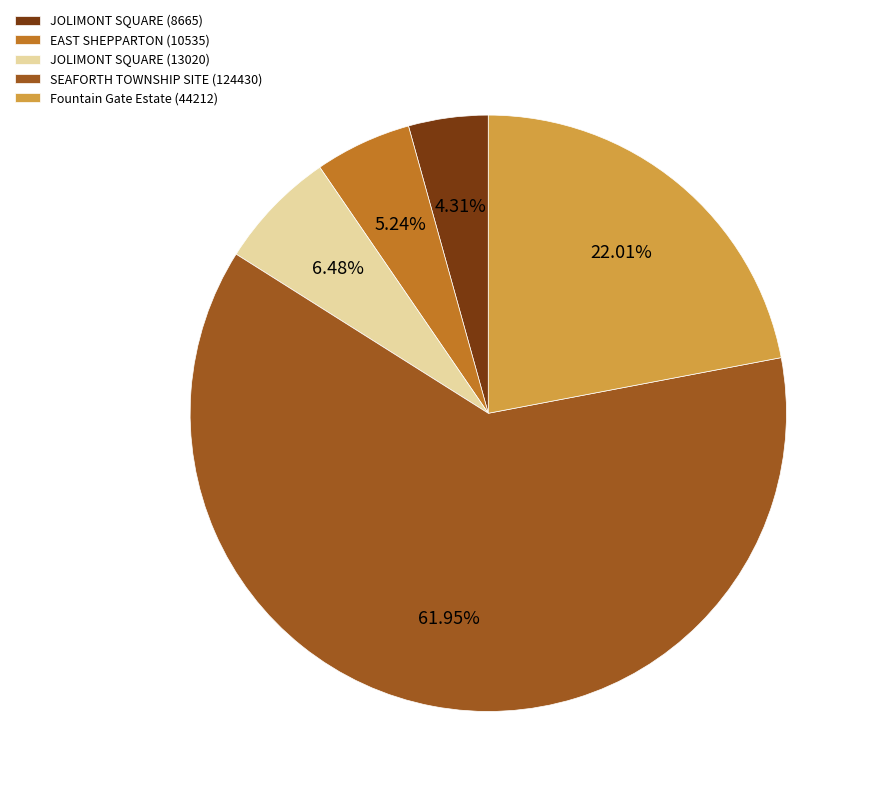

To the nearest percent, what is the difference between the largest and smallest slice percentages?

58%